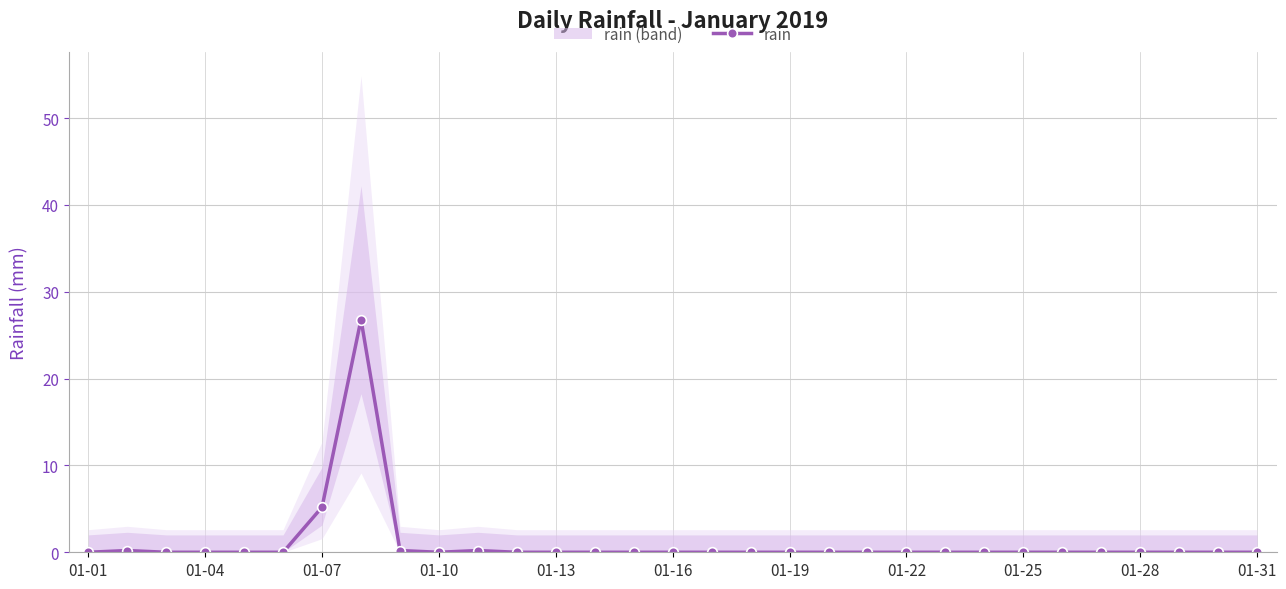

How many points are higher than both their immediate neighbors (excluding endpoints)?

3